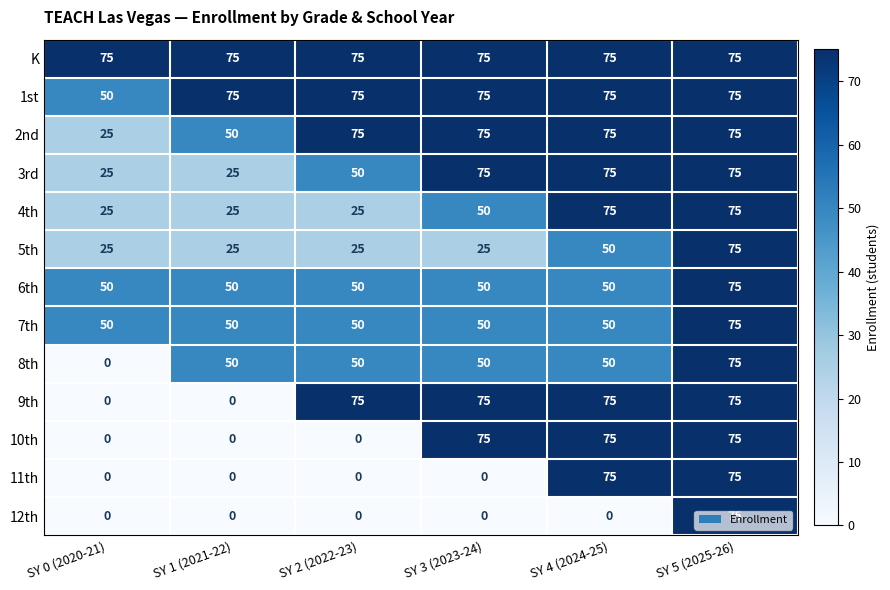

What is the difference between the highest and lowest values at SY 1 (2021-22)?

75